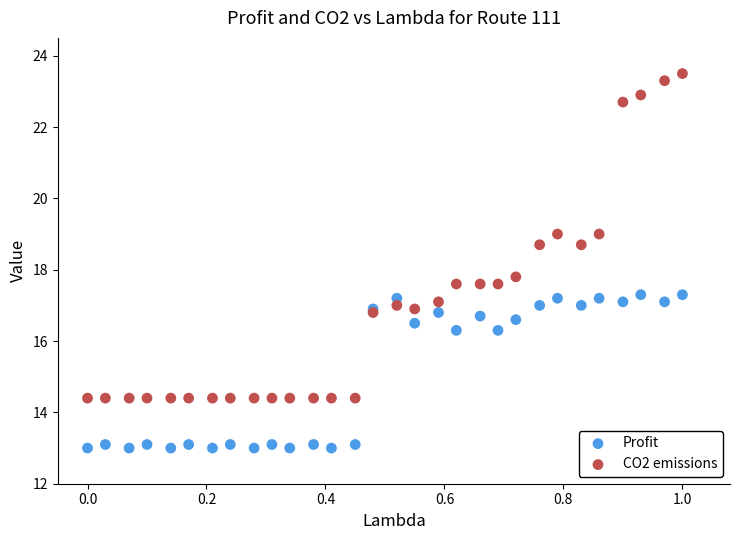

Which series reaches the minimum Y coordinate?

Profit